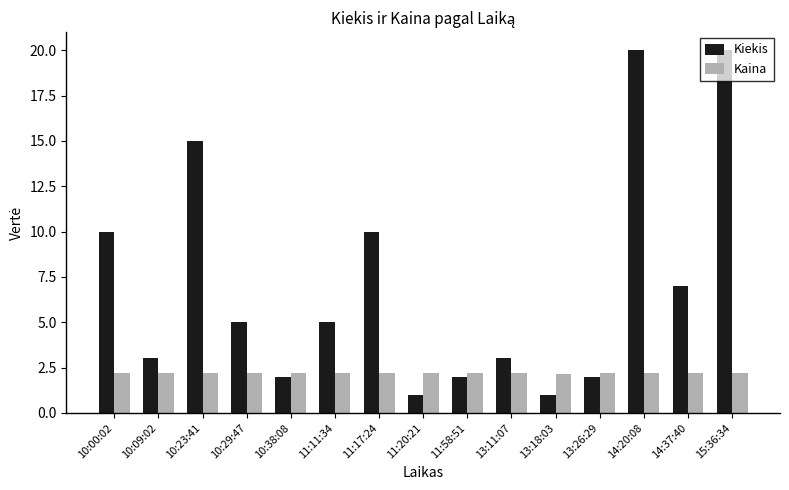

What is the sum of the Kiekis values at 10:23:41 and 10:09:02?

18.0